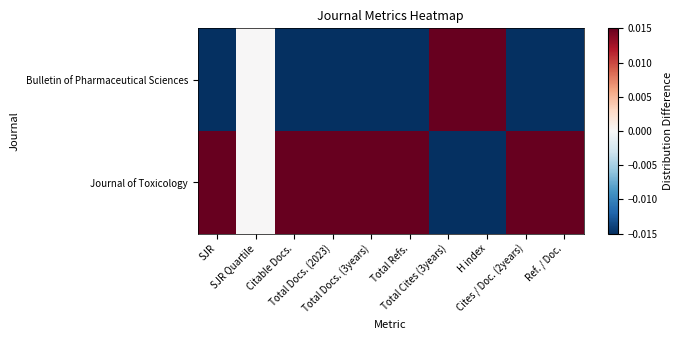

How many distinct data groups are displayed?

2